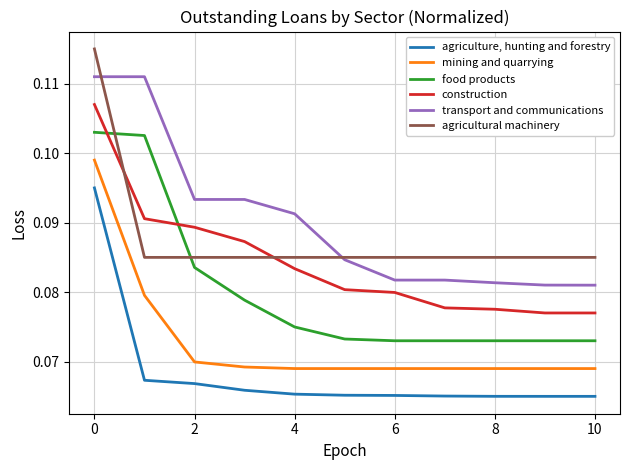

True or false: mining and quarrying and construction intersect in this chart.

False